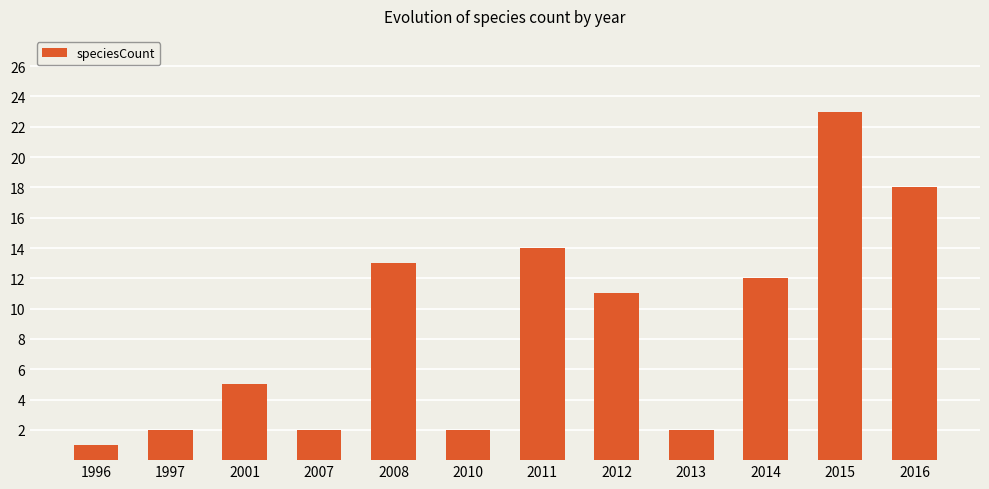

Reading right to left, extract all data points from this chart.

2016=18	2015=23	2014=12	2013=2	2012=11	2011=14	2010=2	2008=13	2007=2	2001=5	1997=2	1996=1